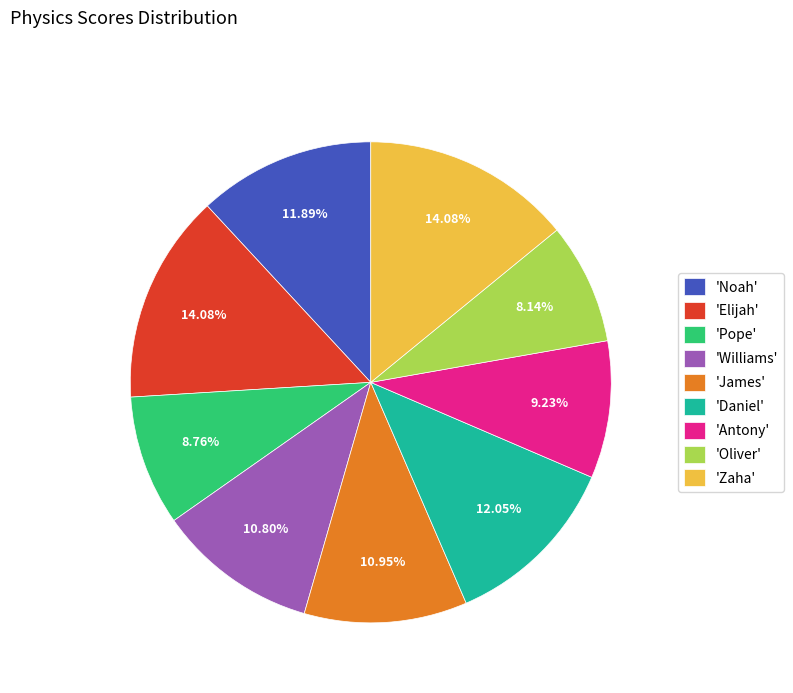

Which slice is the smallest?

'Oliver'